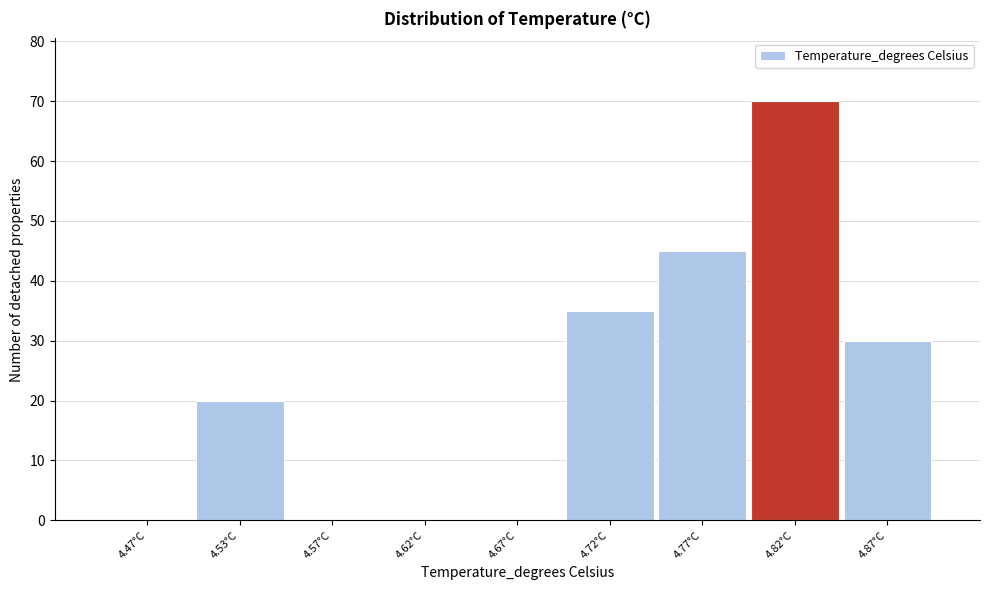

How tall is the bar that spans 4.85 to 4.90 on the x-axis? The values are not printed on the chart, so give them approximately, as read against the axis.

30